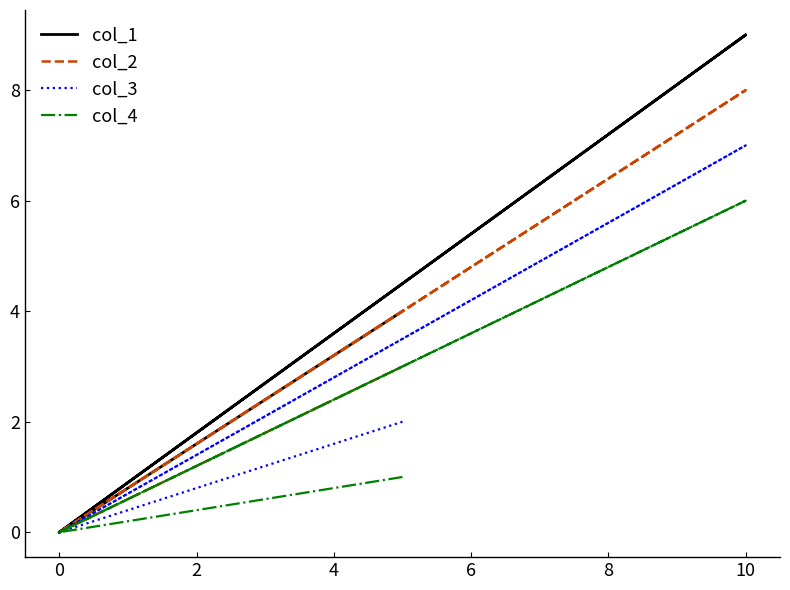

True or false: col_2 and col_1 cross at least once.

False